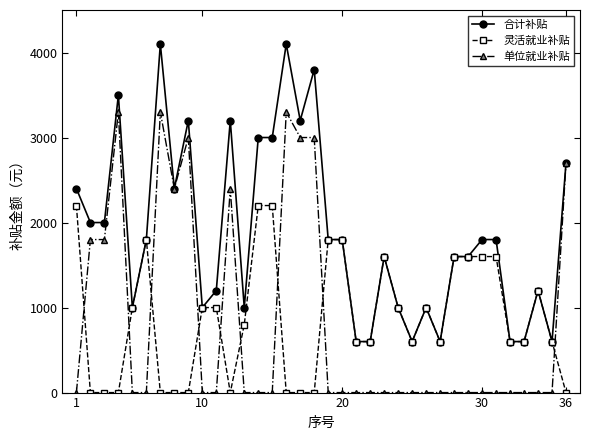

What is the greatest value displayed?

4100